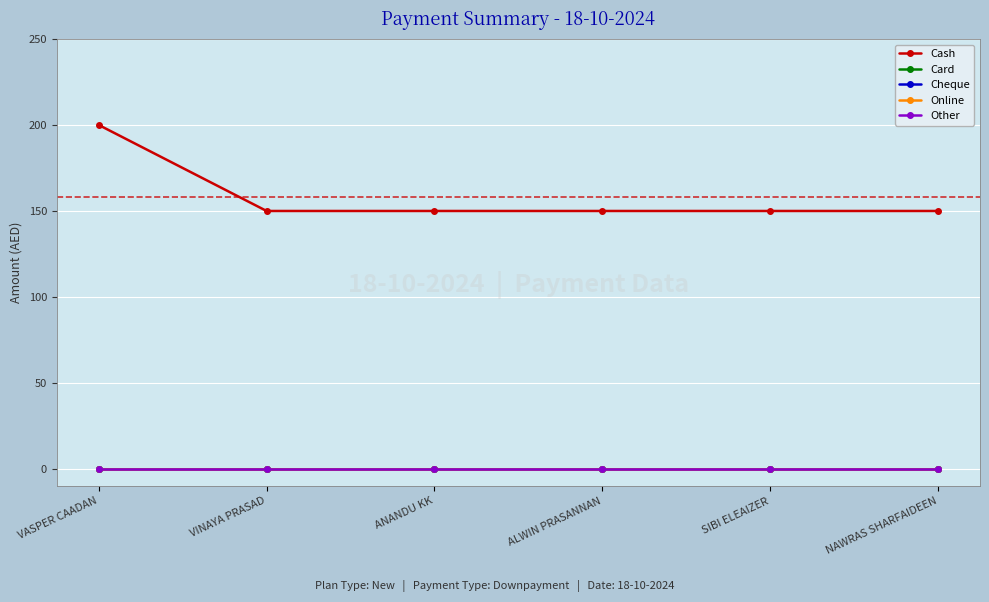

What is the total value across all series at SIBI ELEAIZER?

150